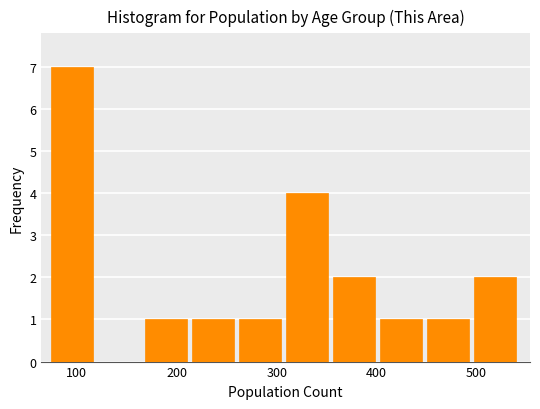

Reading left to right, list every bar in this chart as the range it spans on the x-axis followed by its height. Neither the bar edges nor the heights are printed on the chart, so give them approximately, as read against the axes.

74 to 121: 7
121 to 168: 0
168 to 215: 1
215 to 262: 1
262 to 309: 1
309 to 356: 4
356 to 403: 2
403 to 450: 1
450 to 497: 1
497 to 544: 2